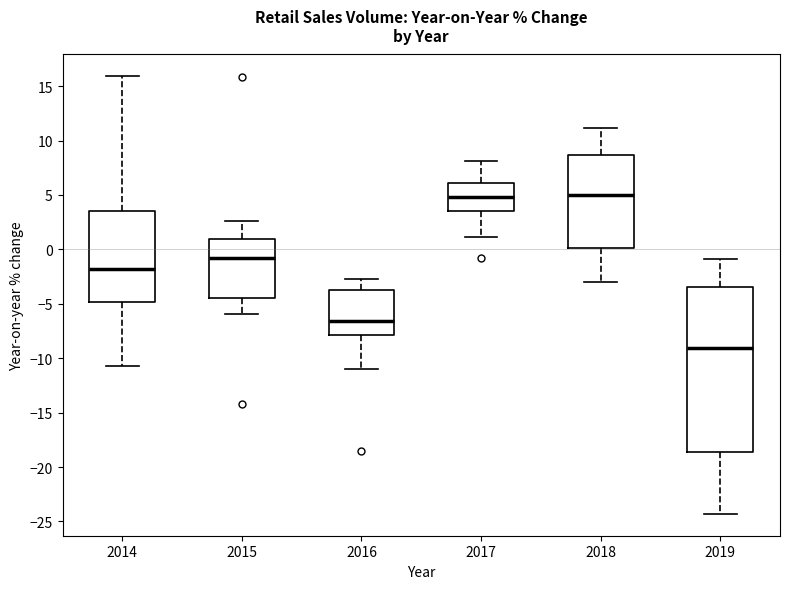

Reading left to right, transcribe this box plot: for each box, give where its median line is, the range the box spans, and where its two whiskers end, as read against the y-axis. The values are not printed on the chart, so give them approximately, as read against the axis.

2014: median -2.0, box -5.0 to 3.5, whiskers -10.5 to 16.0
2015: median -1.0, box -4.5 to 1.0, whiskers -6.0 to 2.5
2016: median -6.5, box -8.0 to -3.5, whiskers -11.0 to -2.5
2017: median 5.0, box 3.5 to 6.0, whiskers 1.0 to 8.0
2018: median 5.0, box 0.0 to 8.5, whiskers -3.0 to 11.0
2019: median -9.0, box -18.5 to -3.5, whiskers -24.5 to -1.0